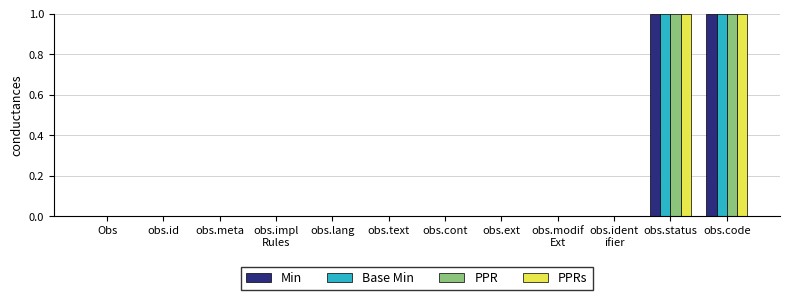

Is it true that PPRs equals 0 at obs.id?

True